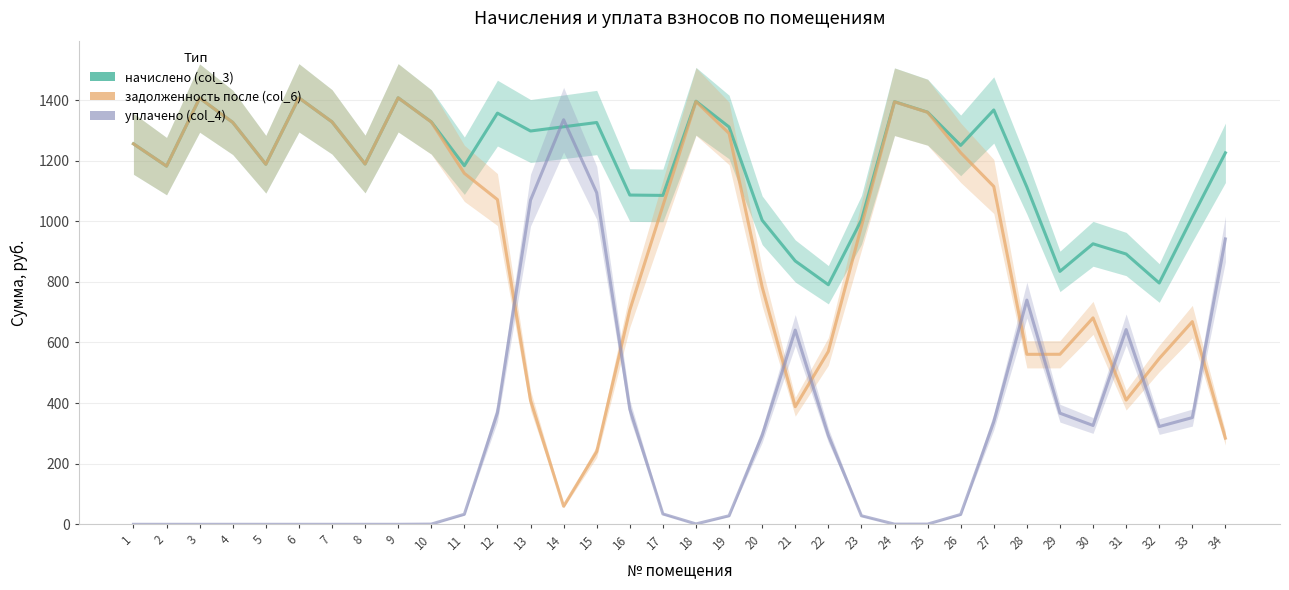

How many lines are shown in the chart?

3